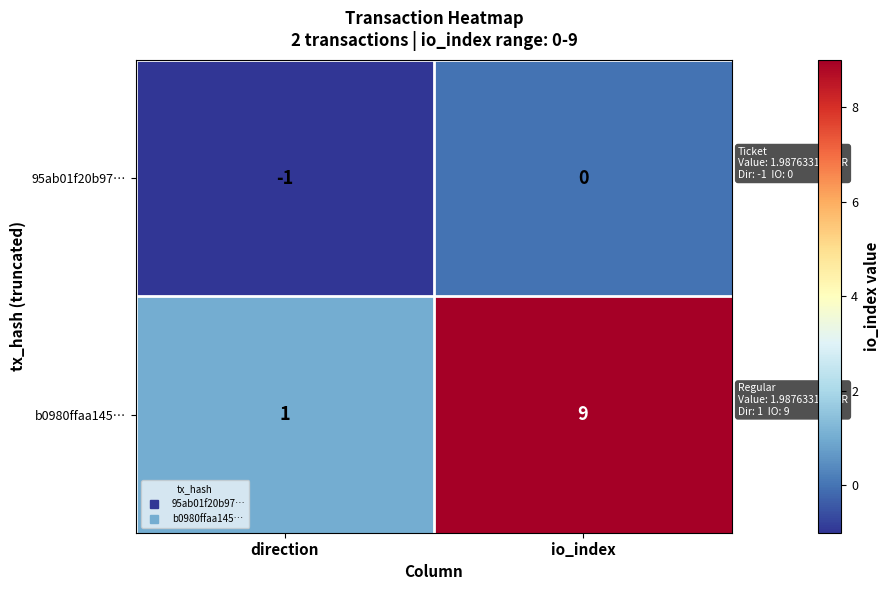

Rank the series at io_index from highest to lowest value.

b0980ffaa145…, 95ab01f20b97…